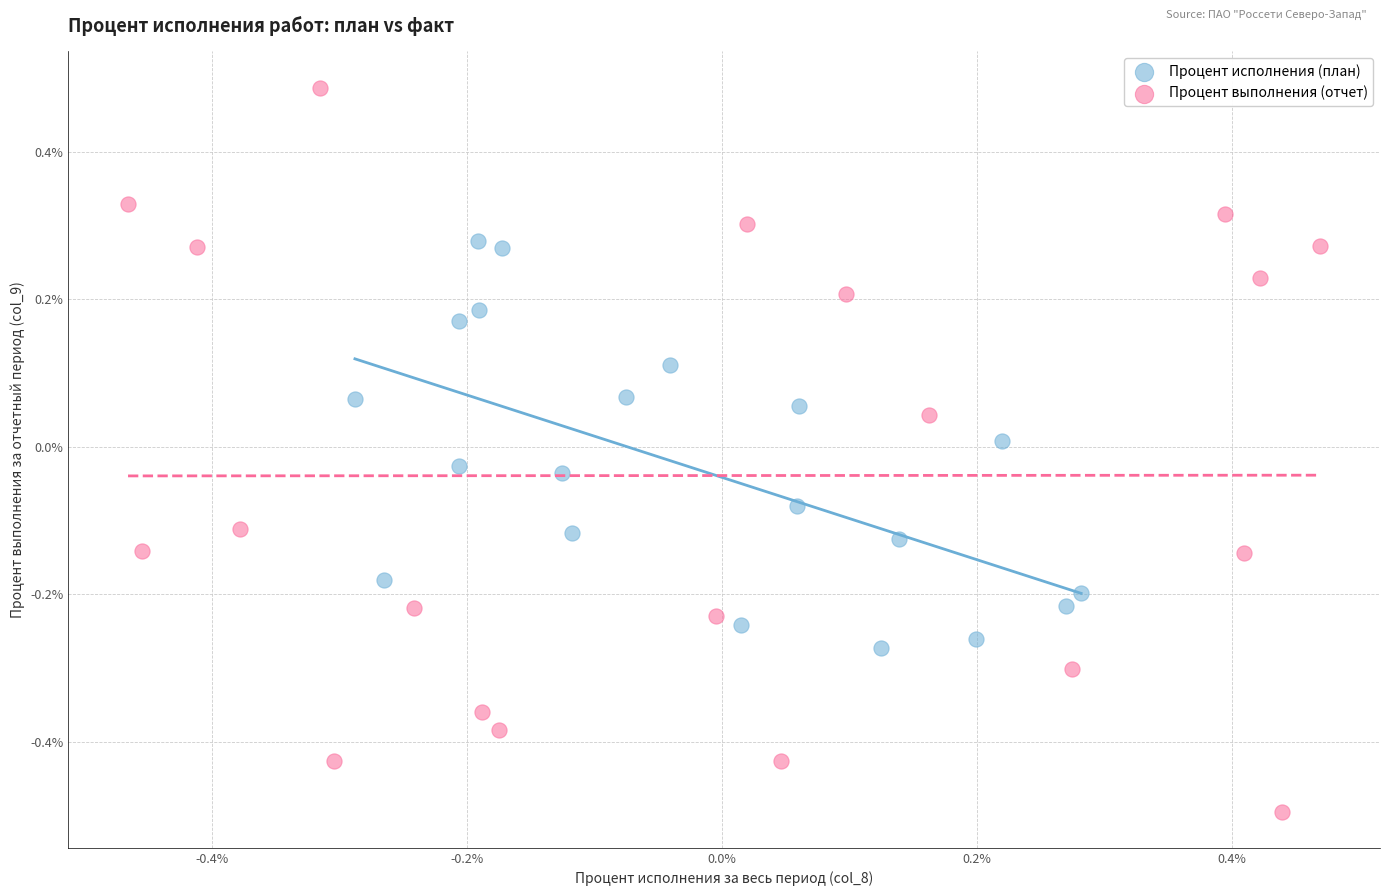

Which series contains the lowest Y value?

Процент выполнения (отчет)